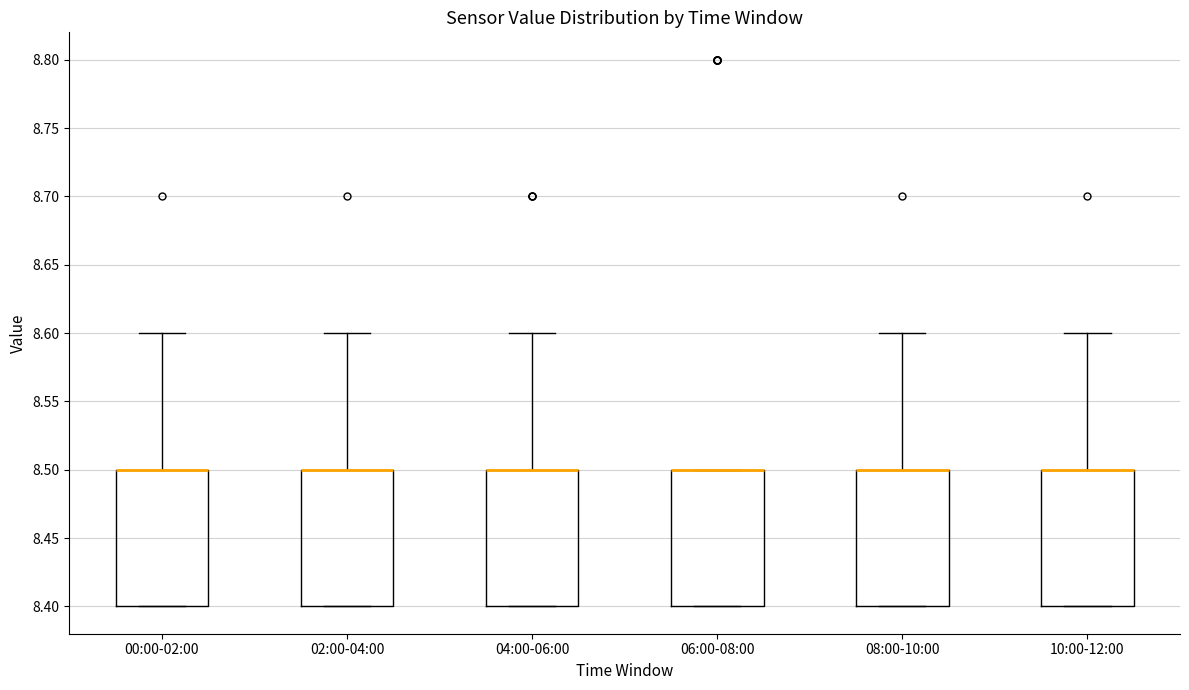

Reading left to right, read every box against the y-axis: the position of its median line, the range the box covers, and the ends of its whiskers. The values are not printed on the chart, so give them approximately, as read against the axis.

00:00-02:00: median 8.5 (drawn on the box's upper edge), box 8.4 to 8.5, whiskers 8.4 to 8.6
02:00-04:00: median 8.5 (drawn on the box's upper edge), box 8.4 to 8.5, whiskers 8.4 to 8.6
04:00-06:00: median 8.5 (drawn on the box's upper edge), box 8.4 to 8.5, whiskers 8.4 to 8.6
06:00-08:00: median 8.5 (drawn on the box's upper edge), box 8.4 to 8.5, whiskers 8.4 to 8.5
08:00-10:00: median 8.5 (drawn on the box's upper edge), box 8.4 to 8.5, whiskers 8.4 to 8.6
10:00-12:00: median 8.5 (drawn on the box's upper edge), box 8.4 to 8.5, whiskers 8.4 to 8.6